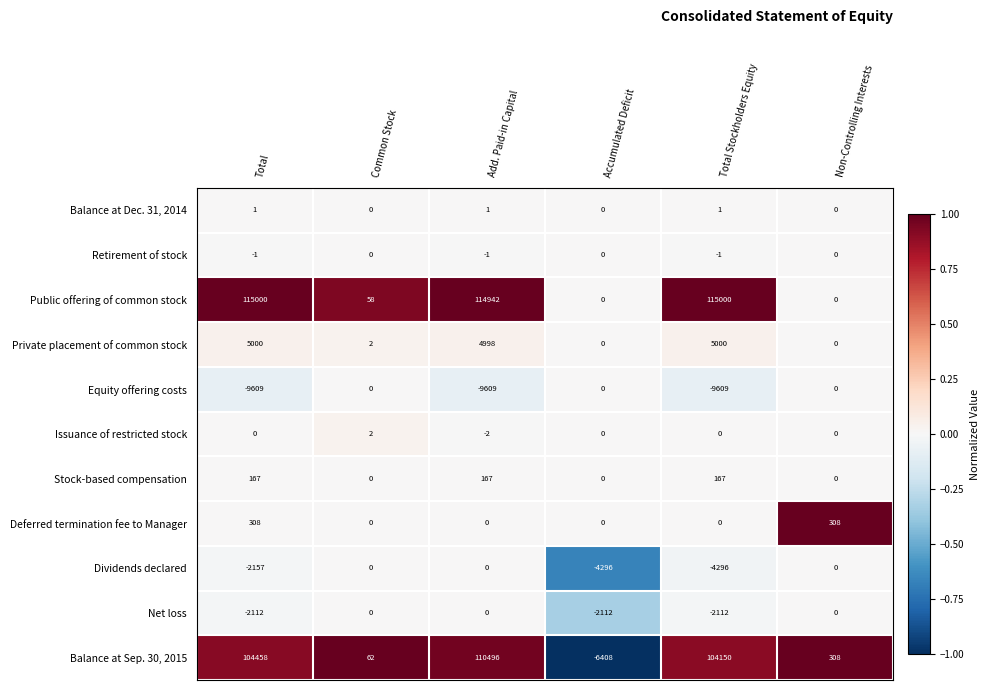

Which series changed the most between Common Stock and Add. Paid-in Capital?

Public offering of common stock